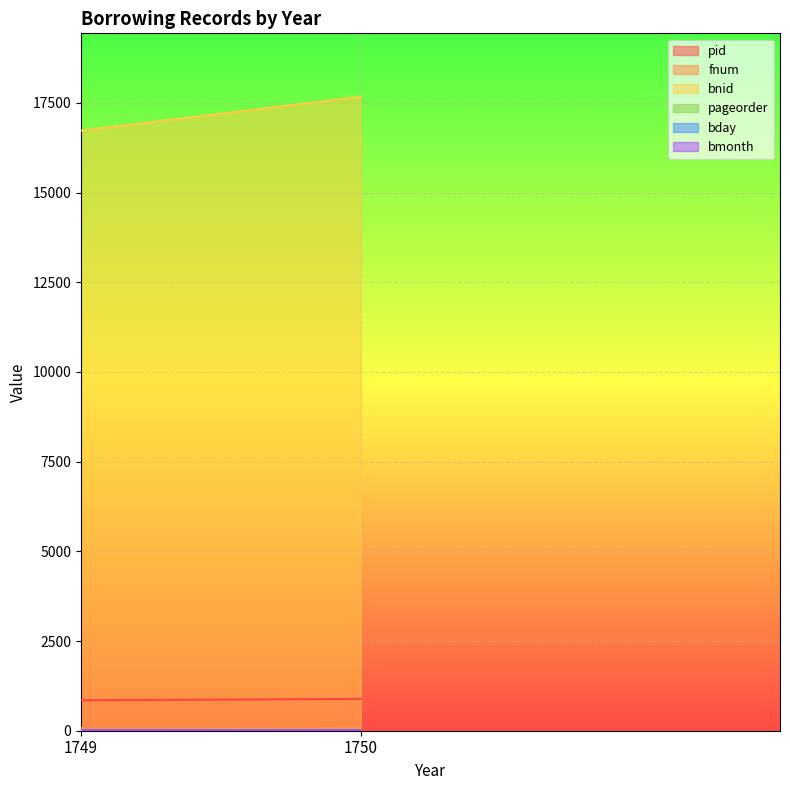

What is the approximate value of bday at 1750?

14